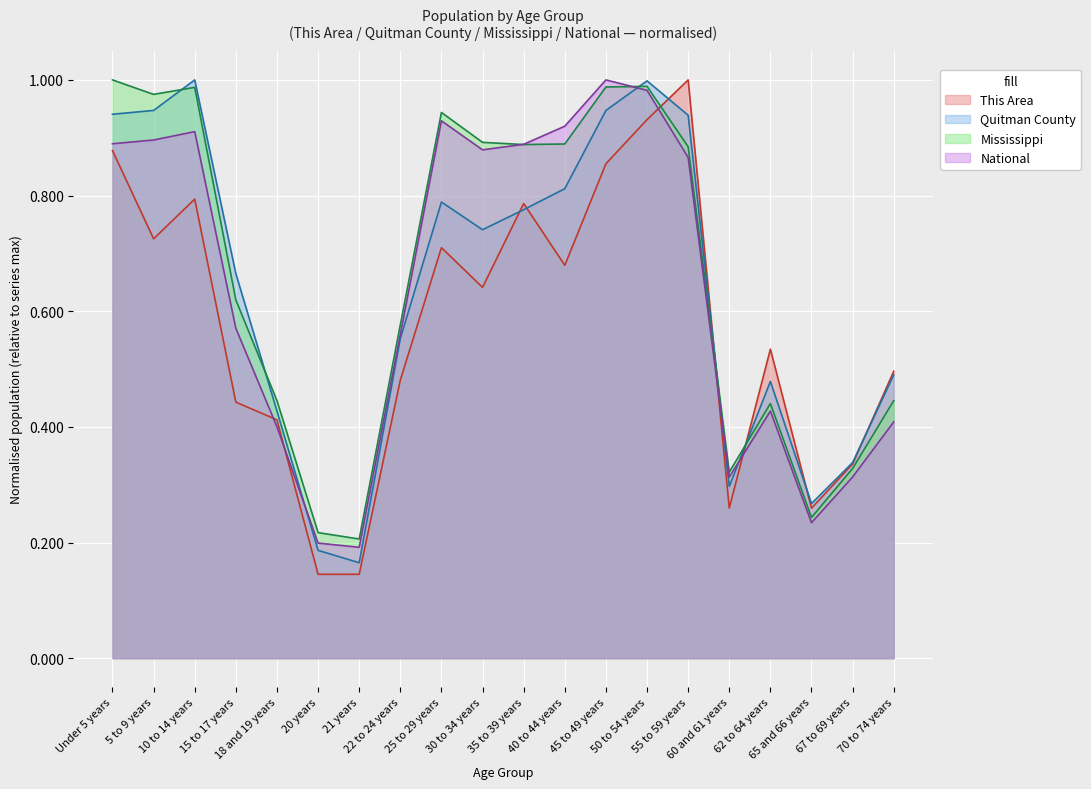

Is the value of This Area at 40 to 44 years greater than the value of National at 60 and 61 years?

Yes